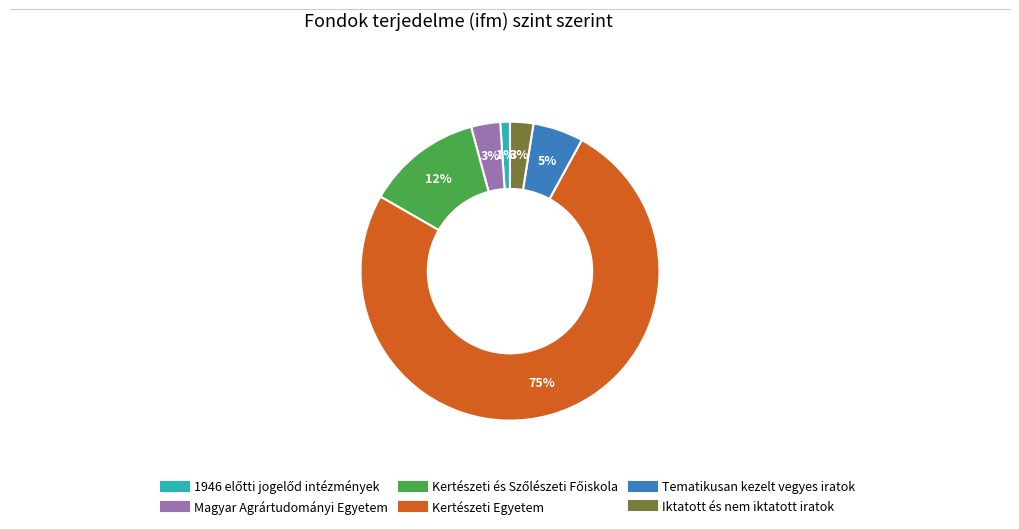

What percentage is the Tematikusan kezelt vegyes iratok slice, to the nearest percent?

5%